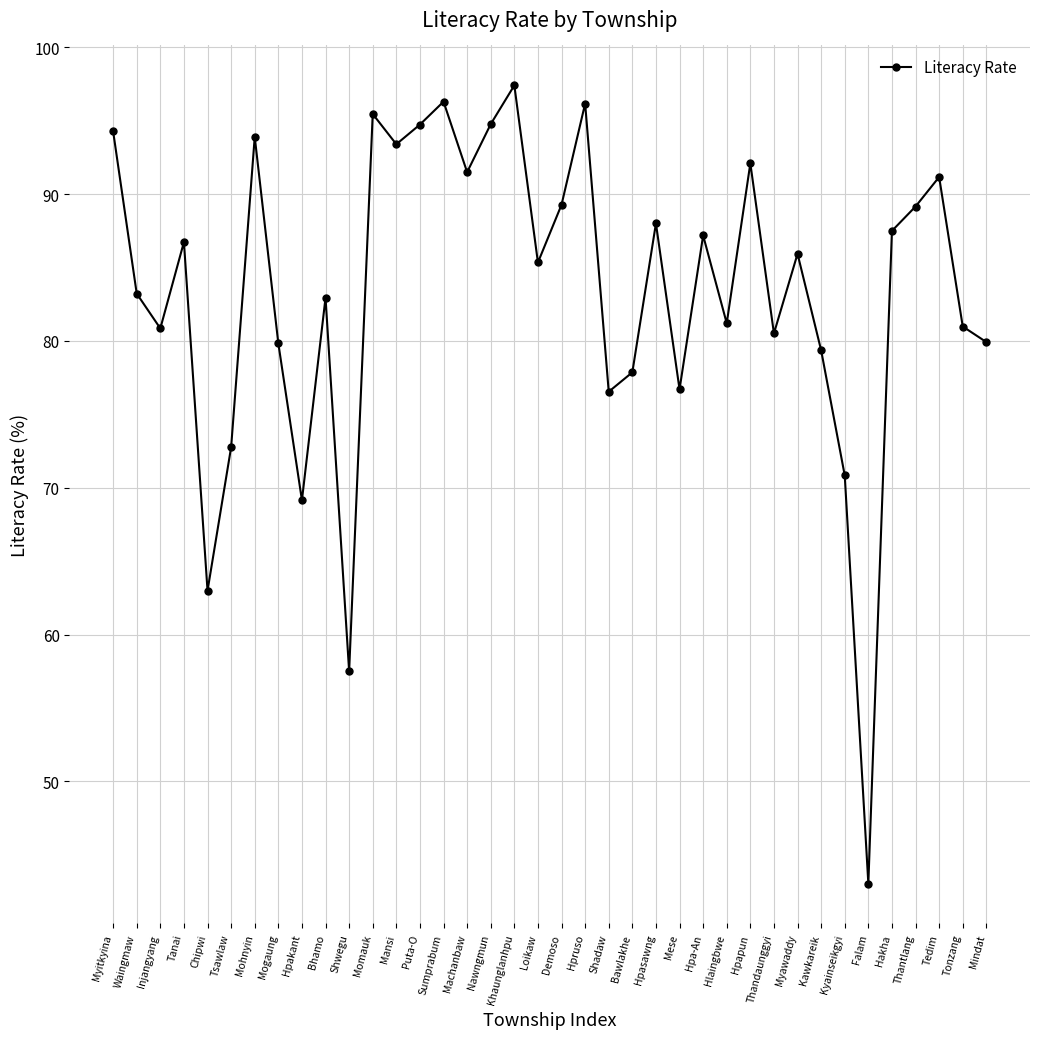

At which category does the chart reach its minimum across all series?

Falam